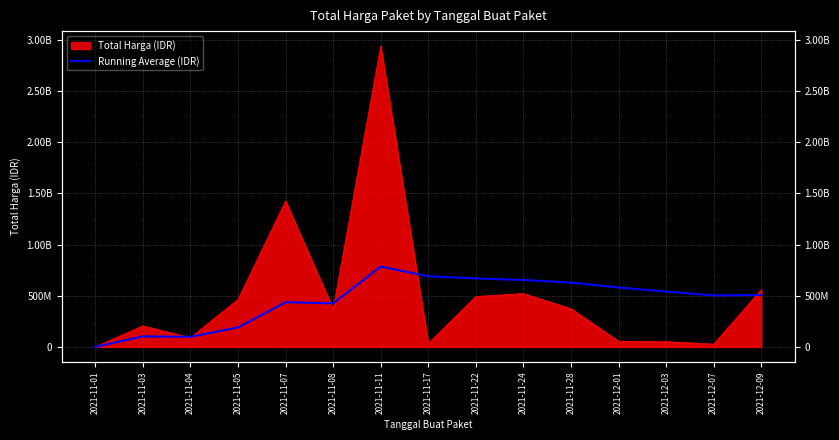

True or false: the data has more than 1 interior local peaks.

True